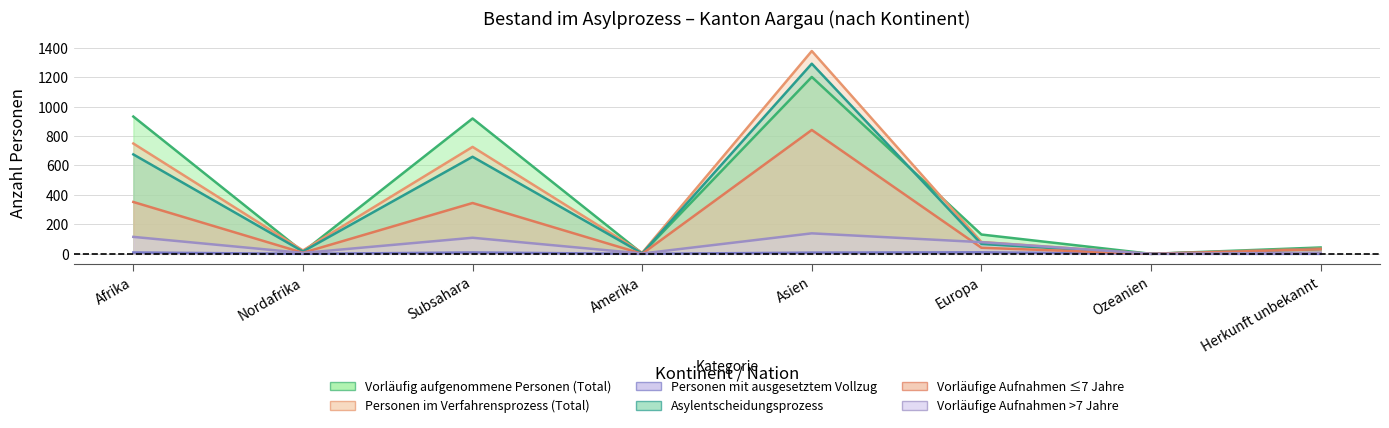

Which series changed the most between Europa and Herkunft unbekannt?

Vorläufig aufgenommene Personen (Total)